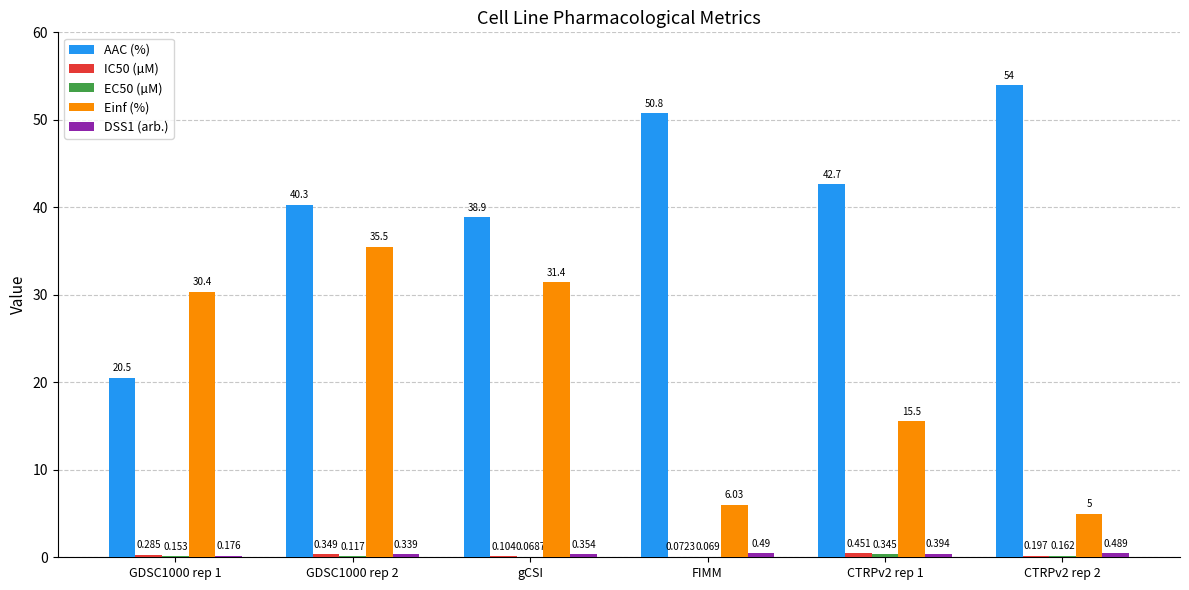

What is the sum of the AAC (%) values at GDSC1000 rep 2 and FIMM?

91.1